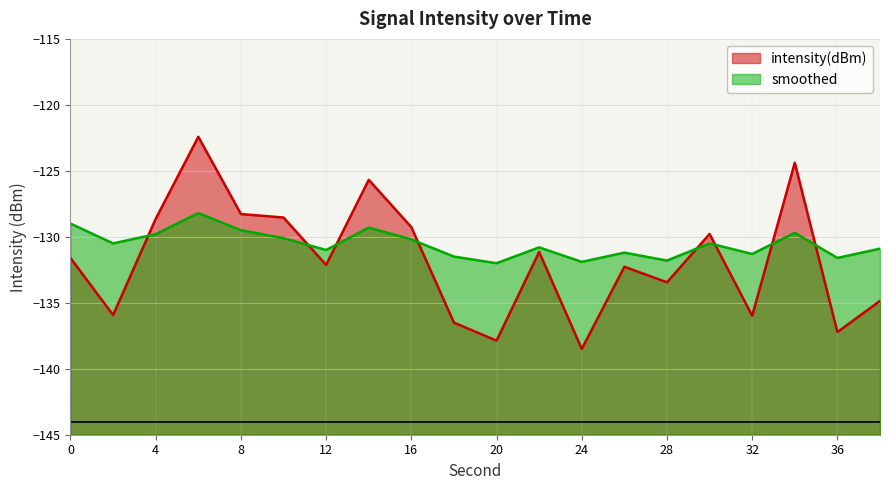

Reading left to right, extract all data points from this chart.

intensity(dBm): -131.6	-135.9	-128.6	-122.4	-128.3	-128.5	-132.1	-125.7	-129.3	-136.5	-137.9	-131.1	-138.5	-132.3	-133.4	-129.8	-136.0	-124.4	-137.2	-134.9
smoothed: -129.0	-130.5	-129.8	-128.2	-129.5	-130.1	-131.0	-129.3	-130.2	-131.5	-132.0	-130.8	-131.9	-131.2	-131.8	-130.5	-131.3	-129.7	-131.6	-130.9